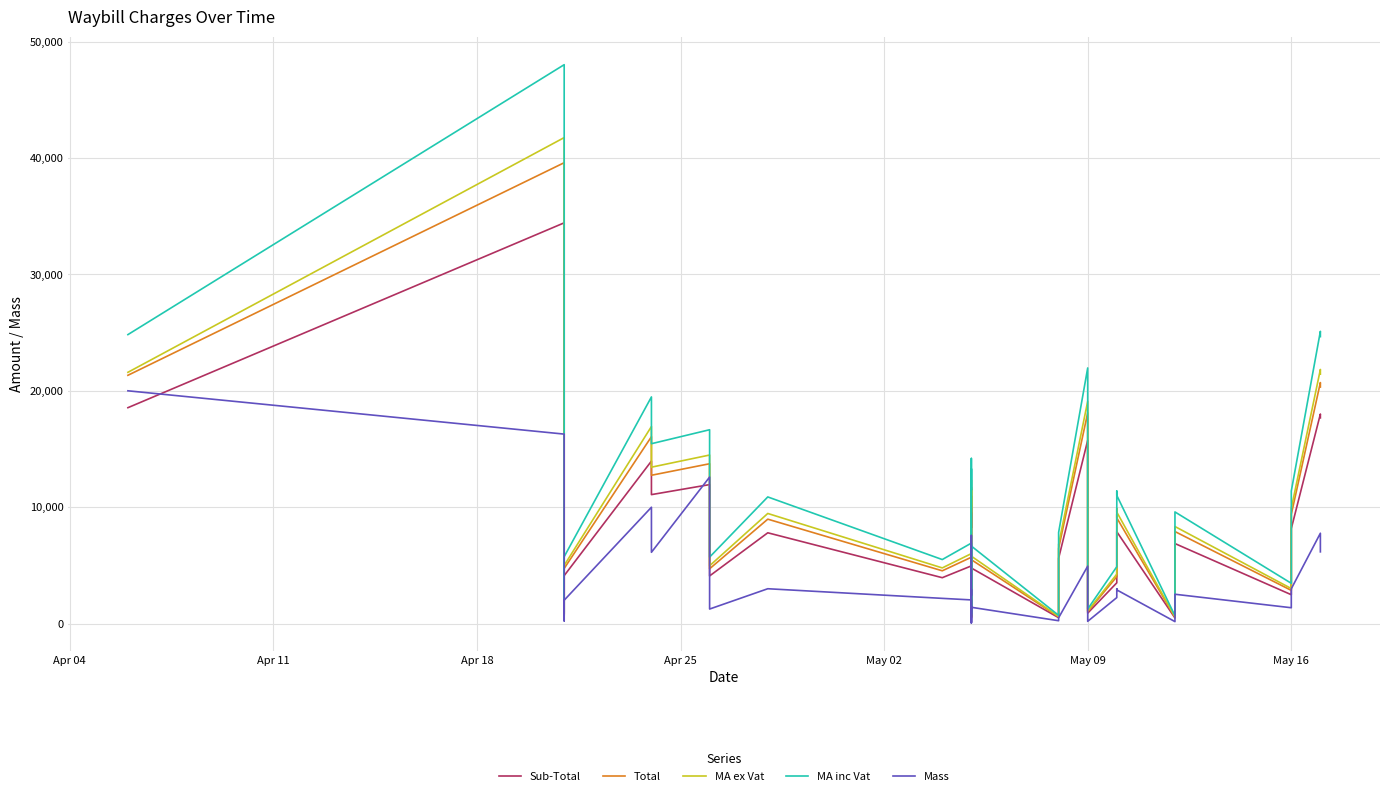

True or false: Sub-Total and Total cross at least once.

False